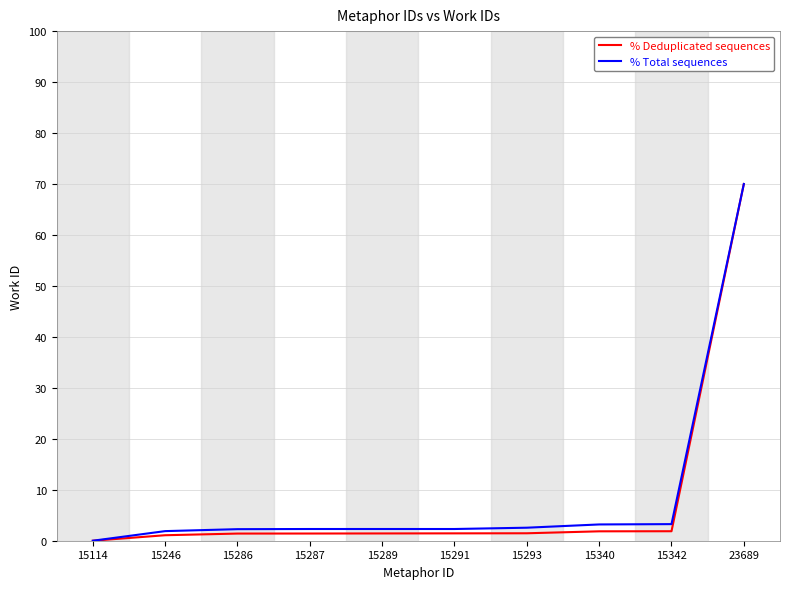

Read the % Deduplicated sequences value at 23689.

70.0